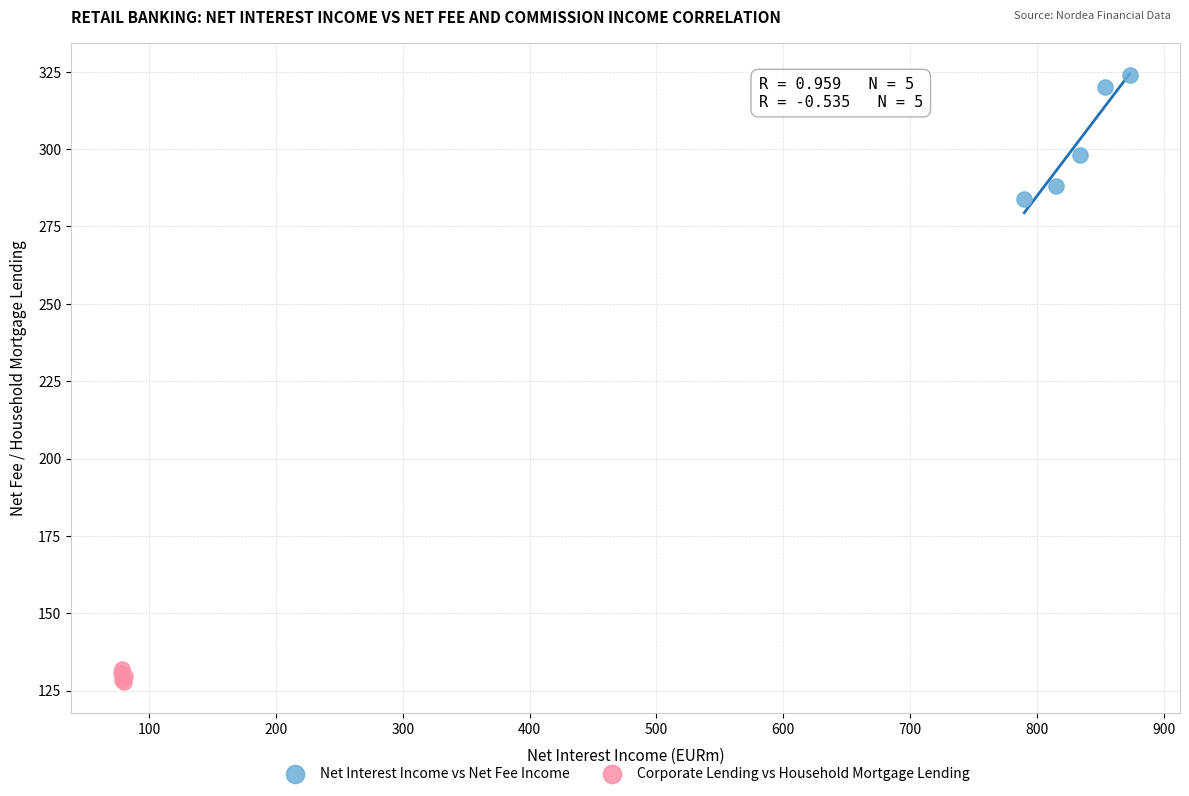

Which series has the widest spread of Y values?

Net Interest Income vs Net Fee Income